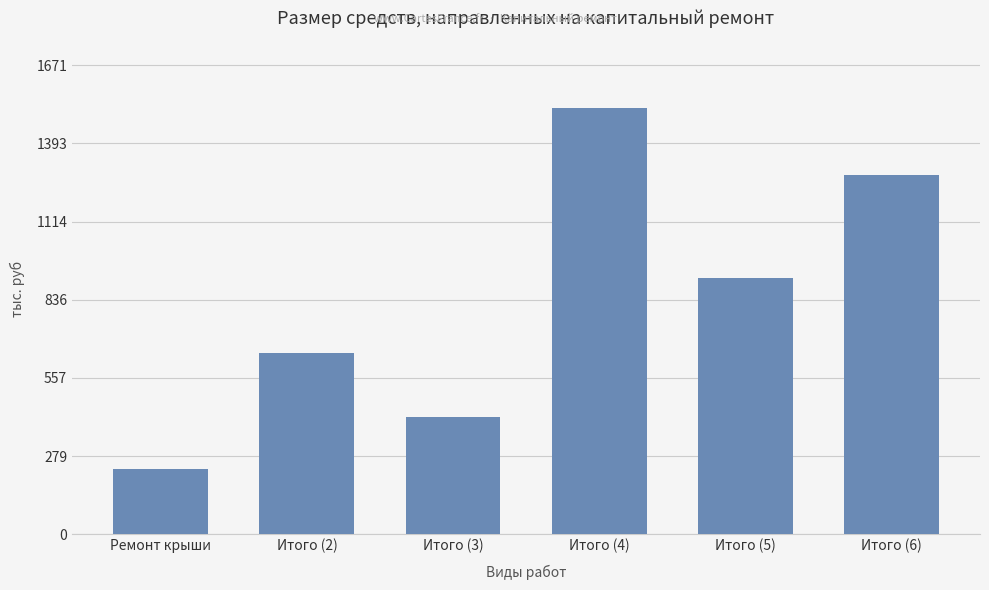

Is it true that the value at Итого (6) is 1279.8?

True